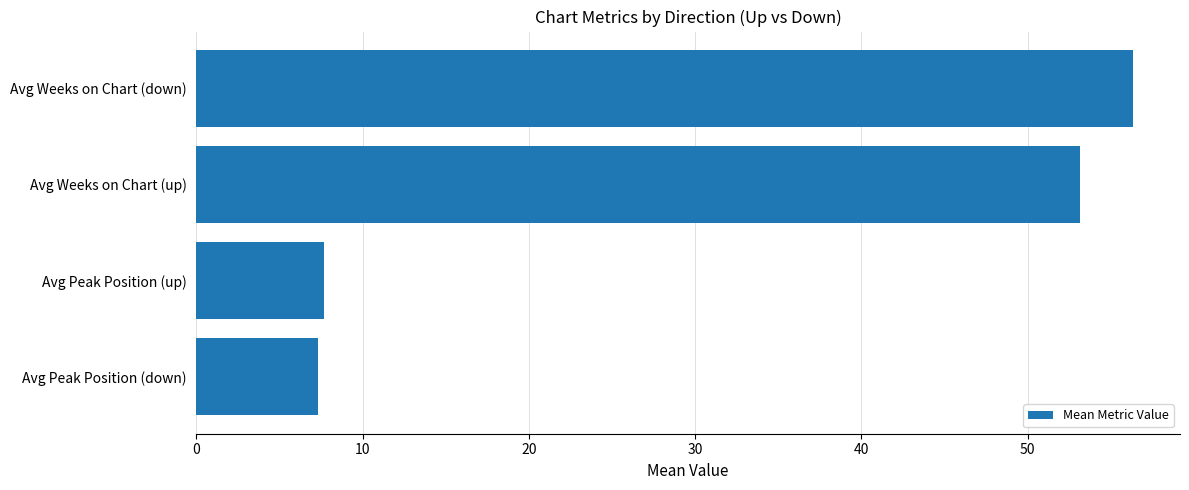

Reading bottom to top, extract all data points from this chart.

7.3	7.7	53.2	56.4